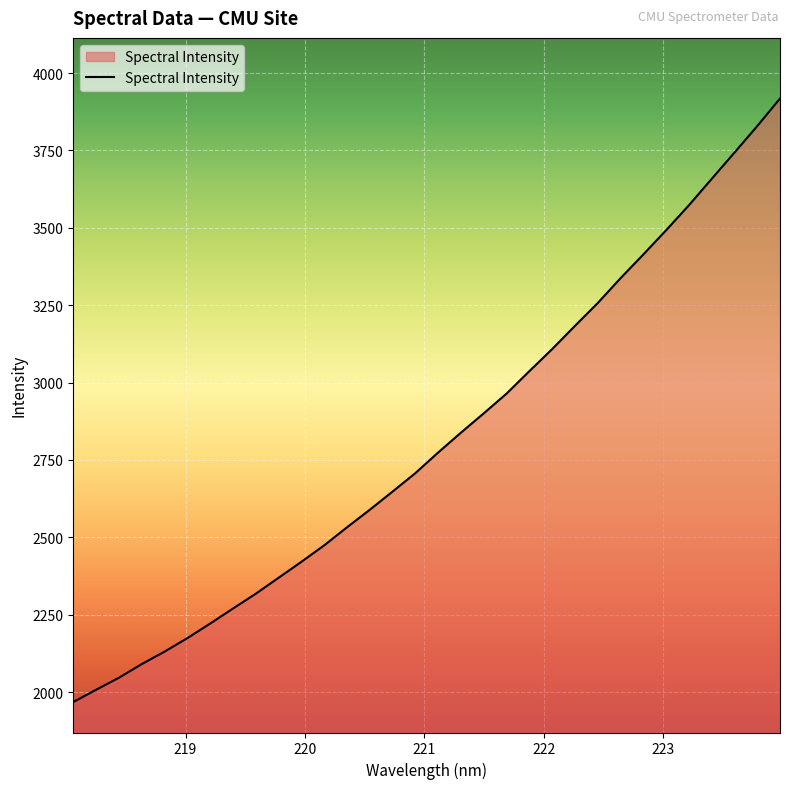

What is the smallest value displayed?

1967.6